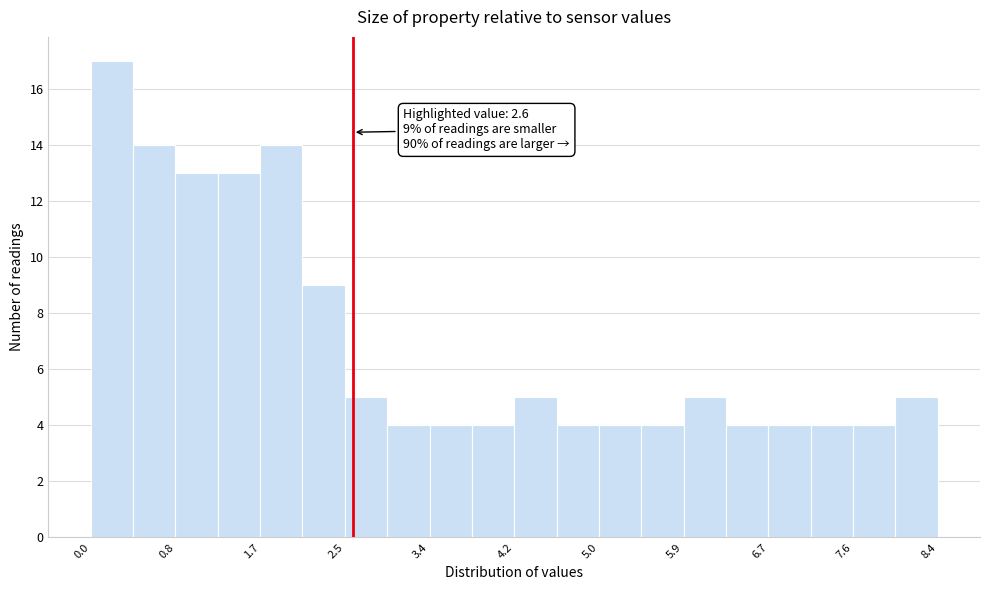

Which range on the x-axis has the tallest bar?

0.00 to 0.42